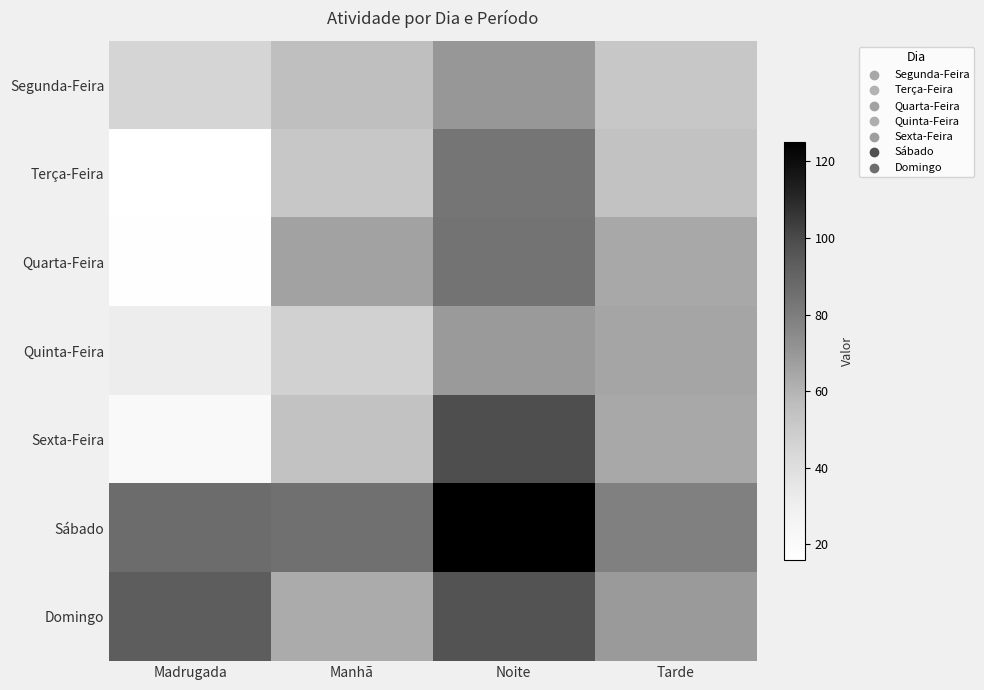

Which category has the highest value across all series?

Noite